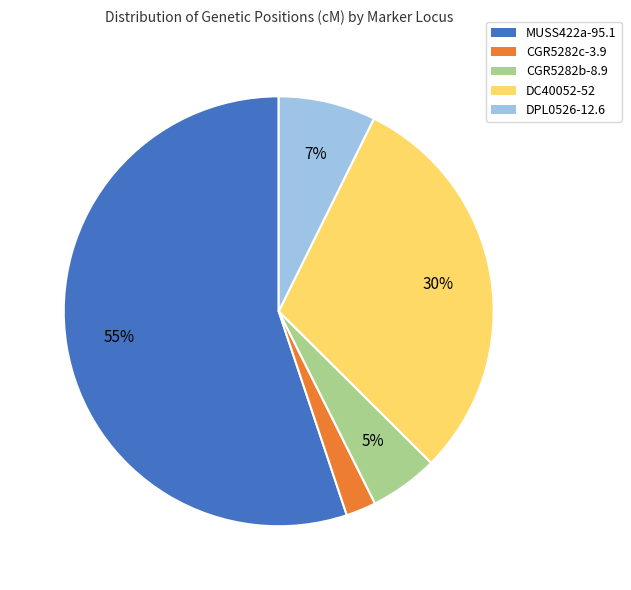

Is the sum of CGR5282b-8.9 and DPL0526-12.6 greater than half?

No